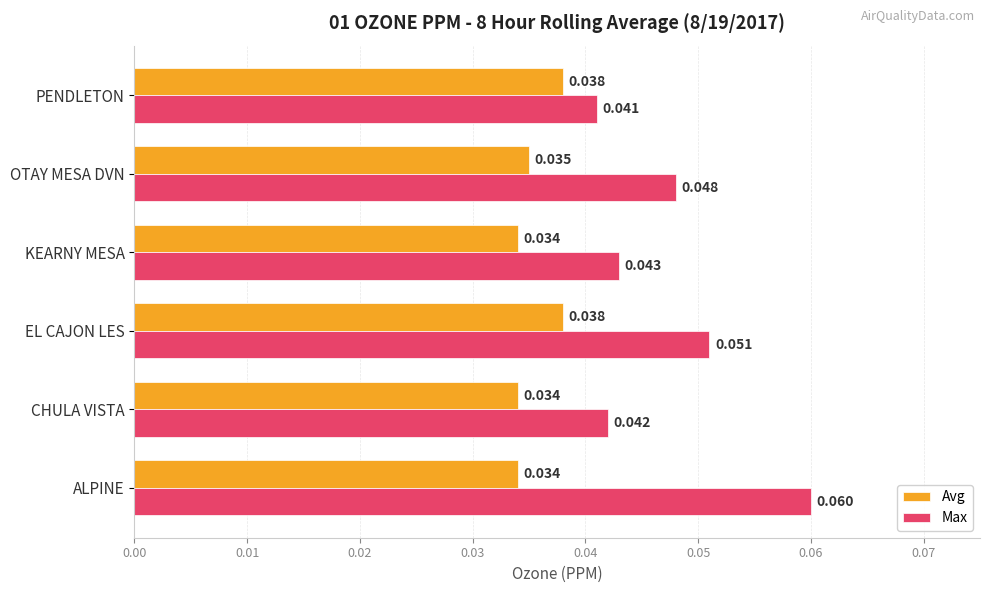

Which category has the lowest value in the Max series?

PENDLETON